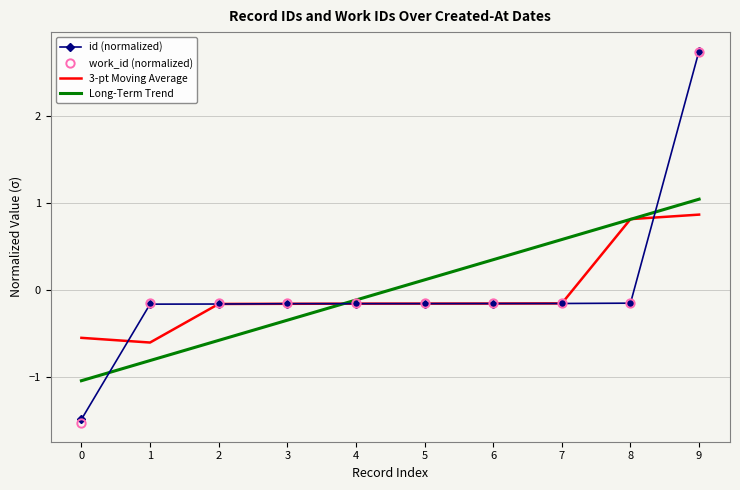

Which series changed the most between 3 and 8?

Long-Term Trend